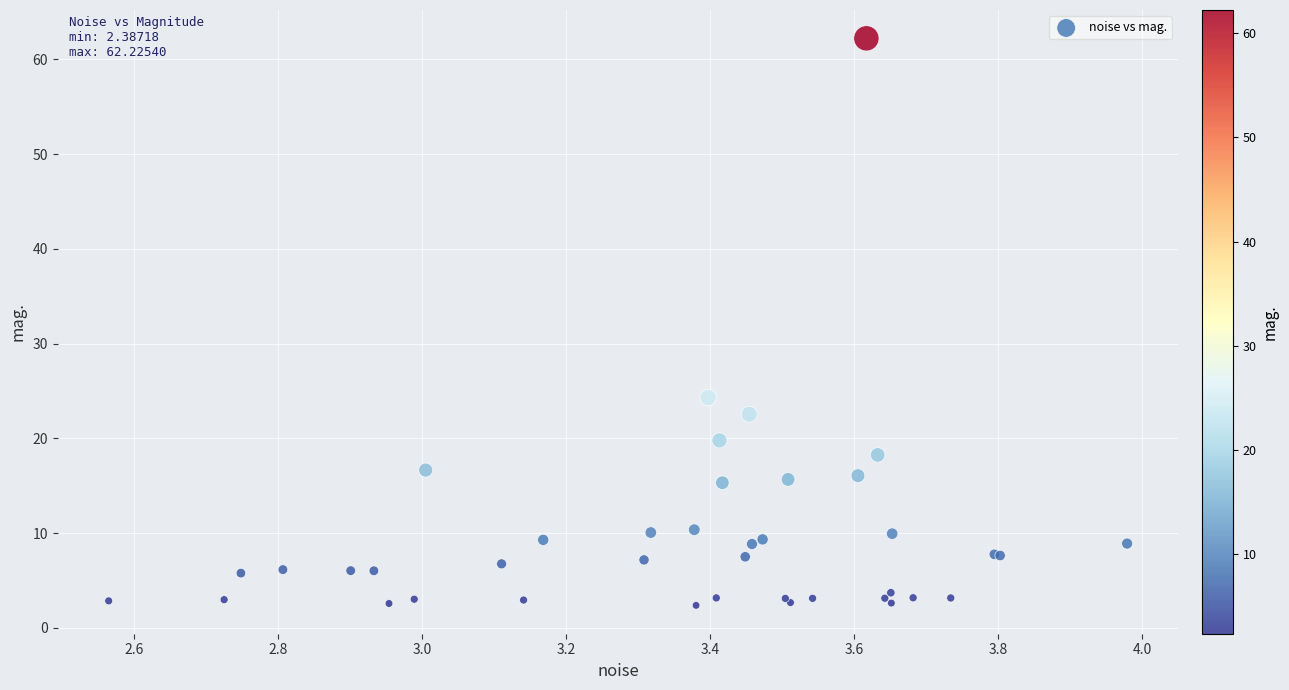

What Y value in the scatter plot is closest to 32?

24.3